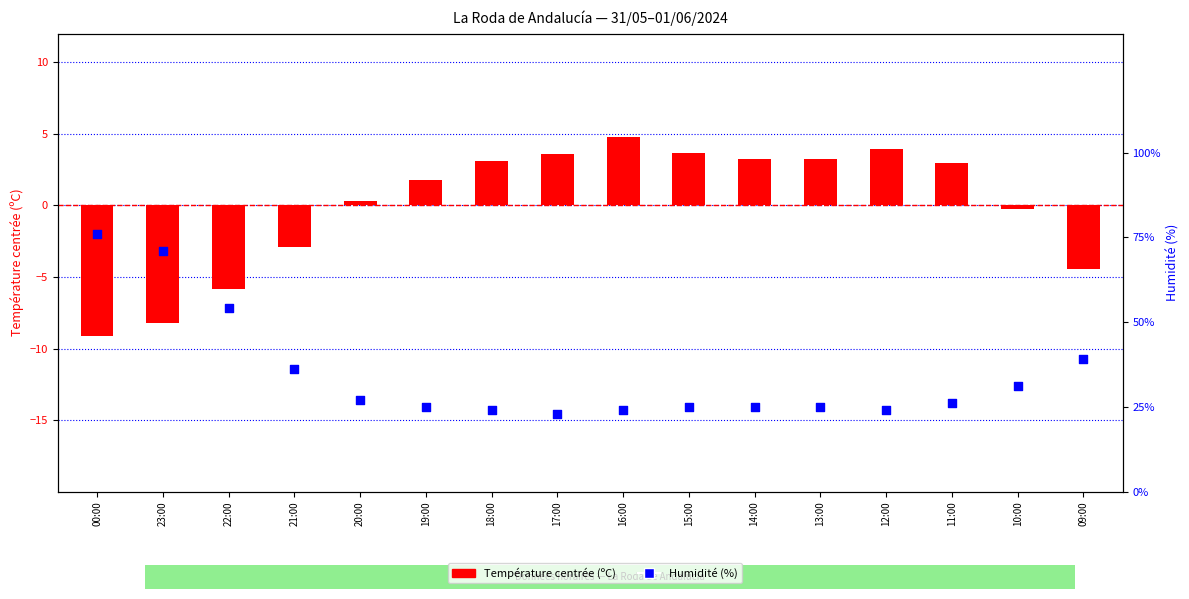

Which series contains the highest Y value?

Température (ºC) centered